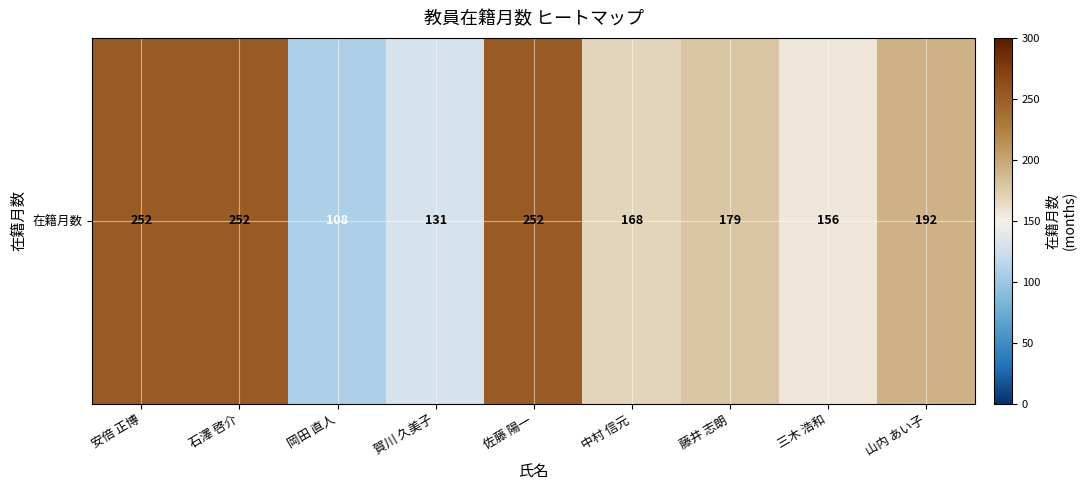

Which category has the lowest value across all series?

岡田 直人